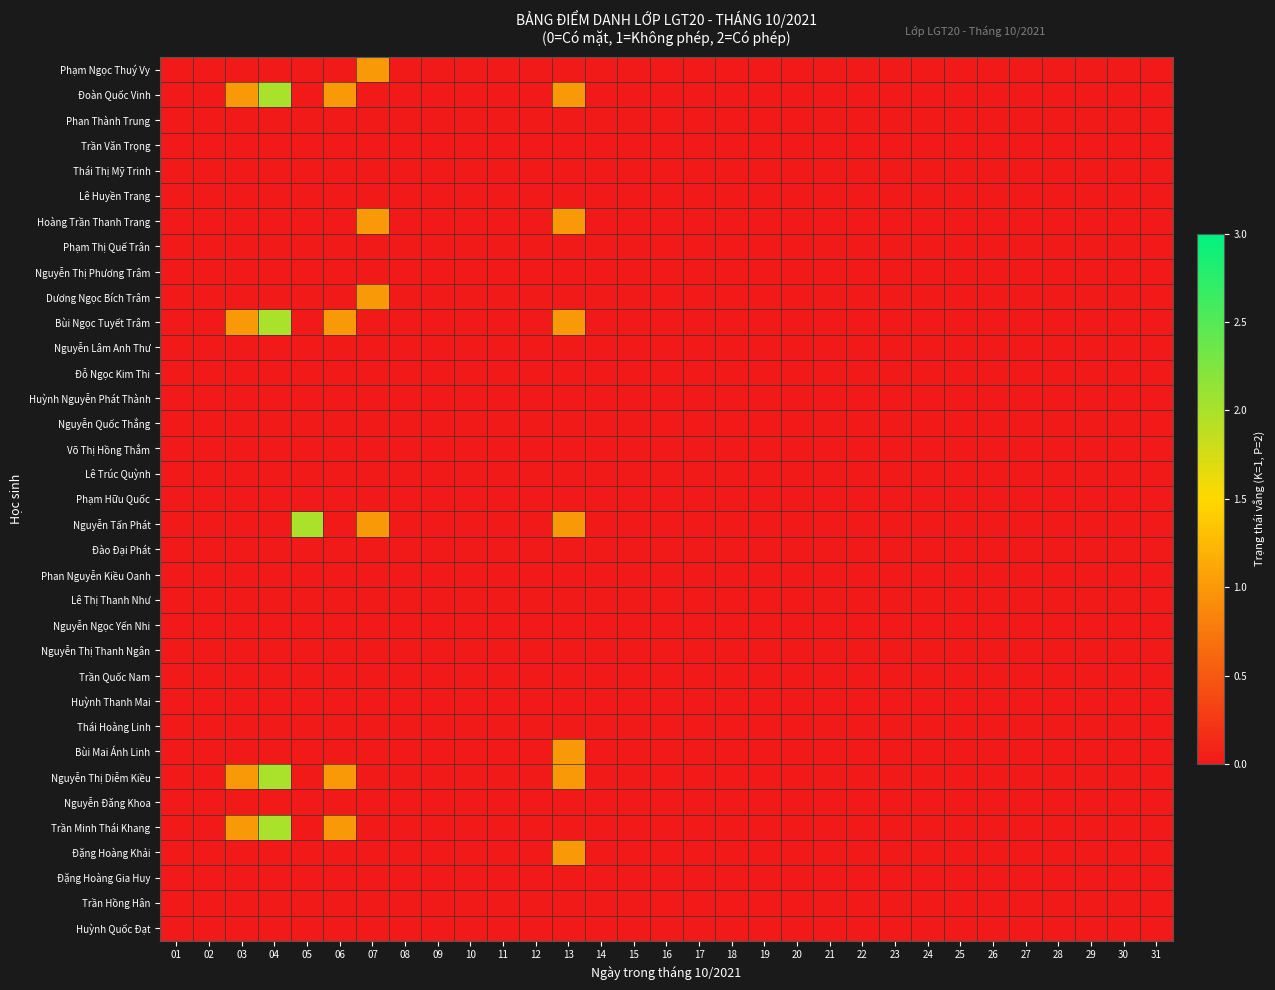

Which category has the highest value across all series?

04